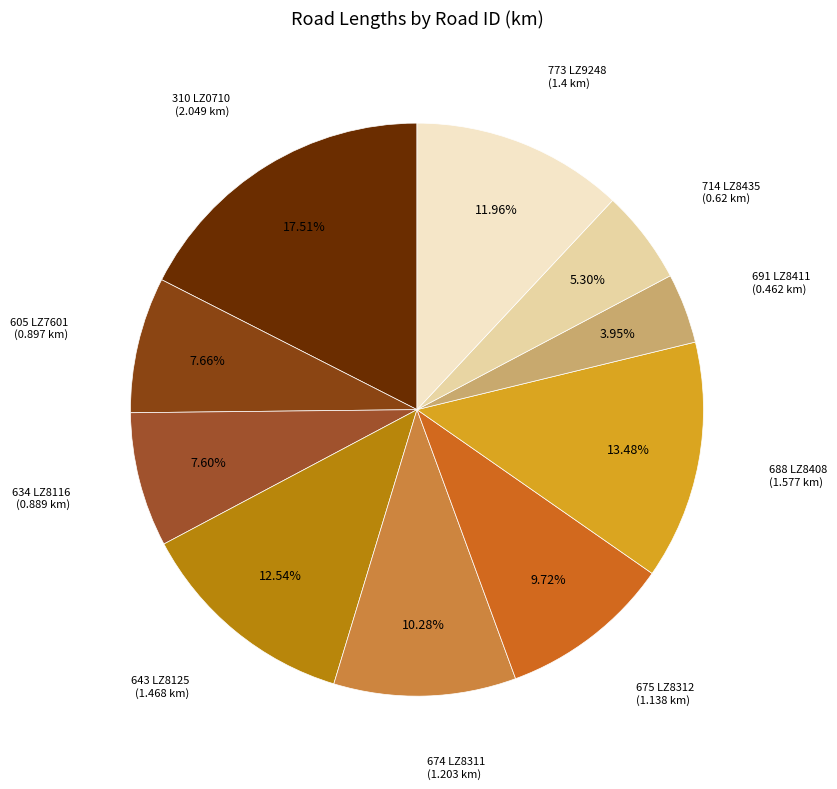

Which category has the biggest portion of the pie?

310 LZ0710